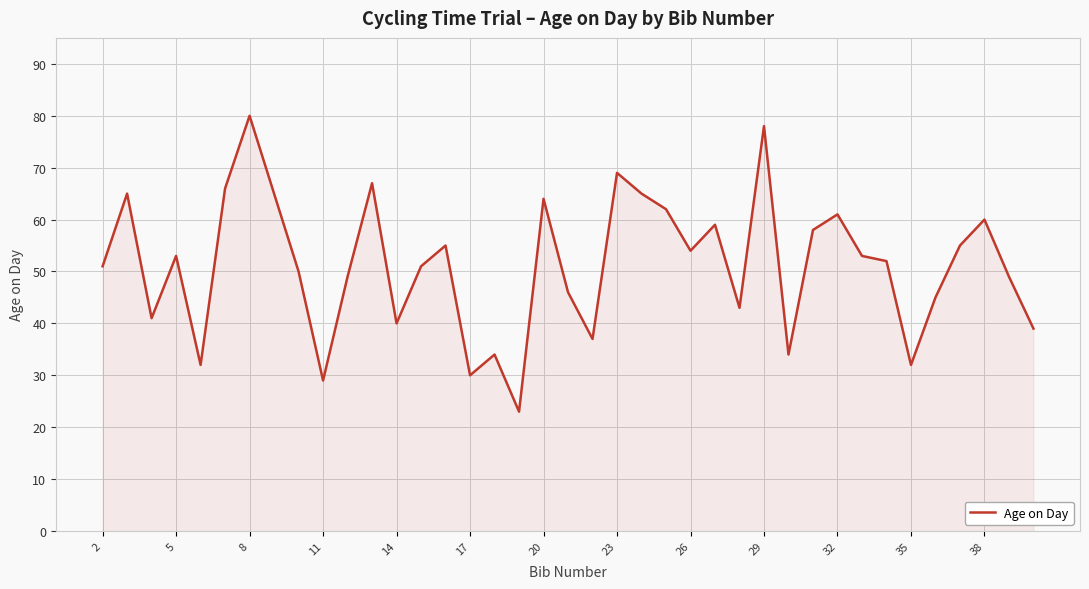

What is the sum of all values?

1996